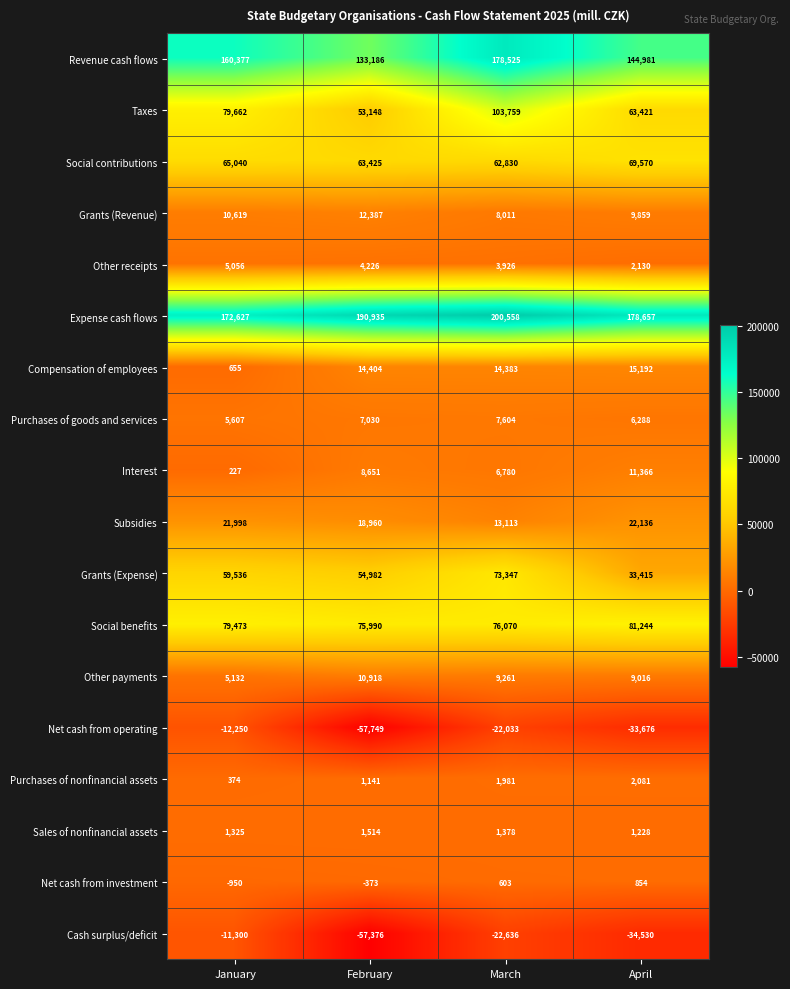

Which label corresponds to the largest value in the chart?

March